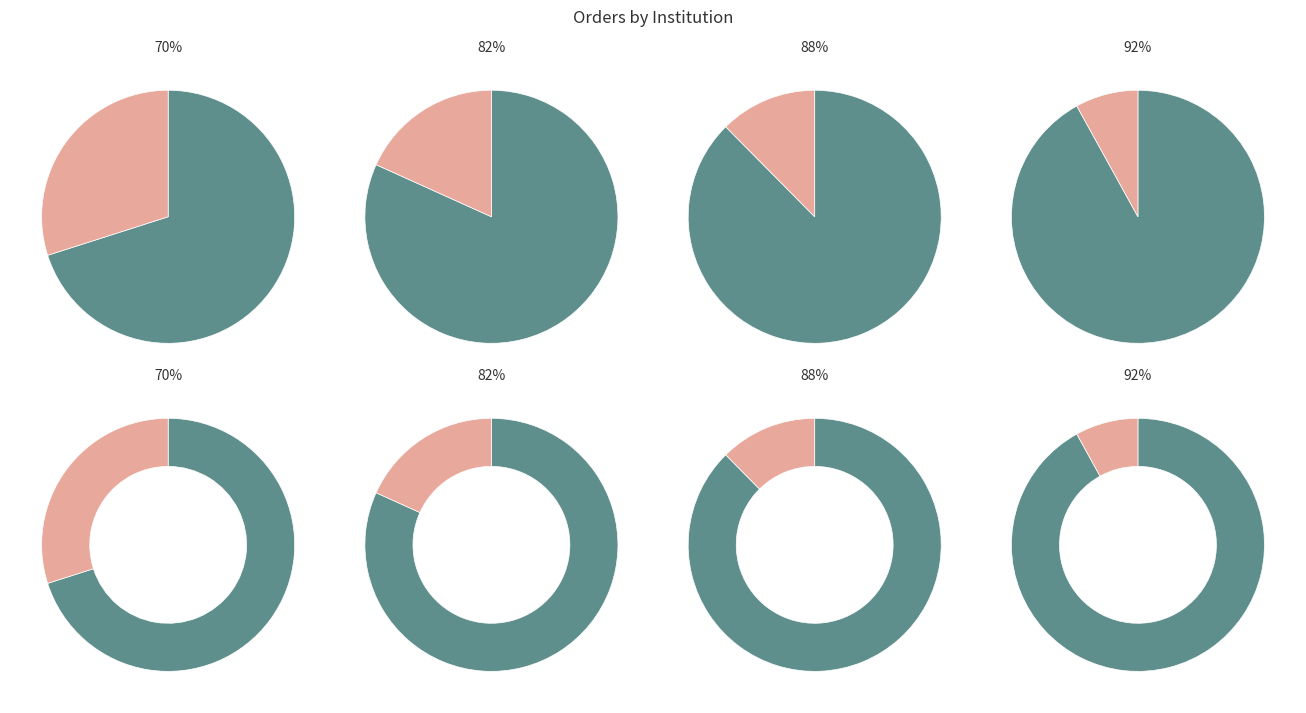

True or false: Грађевински факултет у Суботици accounts for 2% of the total.

True